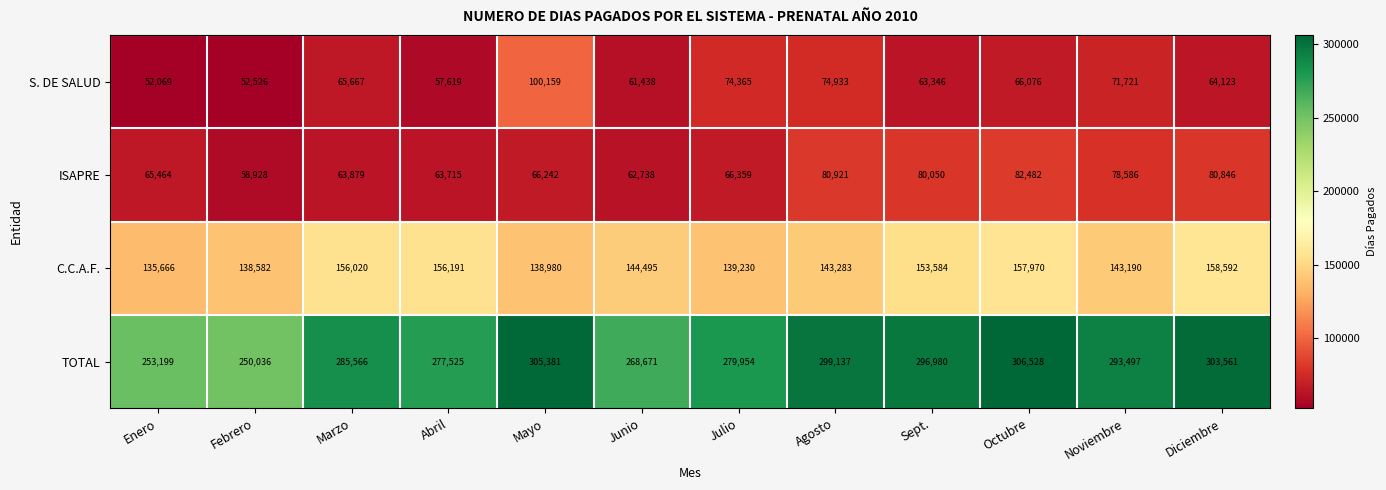

Rank the series by their maximum value, from highest to lowest.

TOTAL, C.C.A.F., S. DE SALUD, ISAPRE